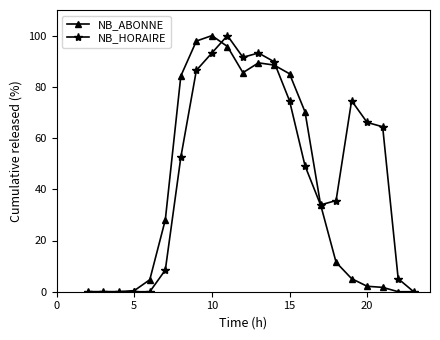

What are all the series names shown in the legend?

NB_ABONNE, NB_HORAIRE